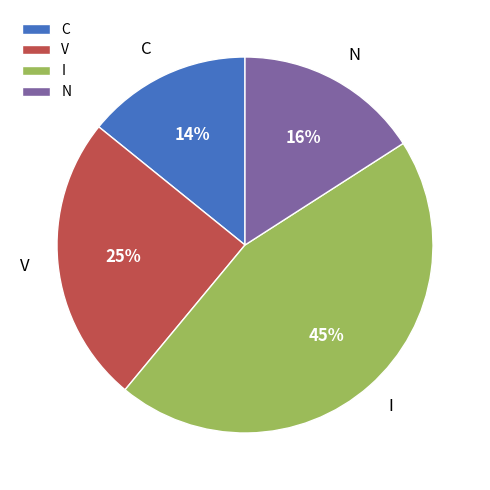

Count the number of slices in the pie.

4